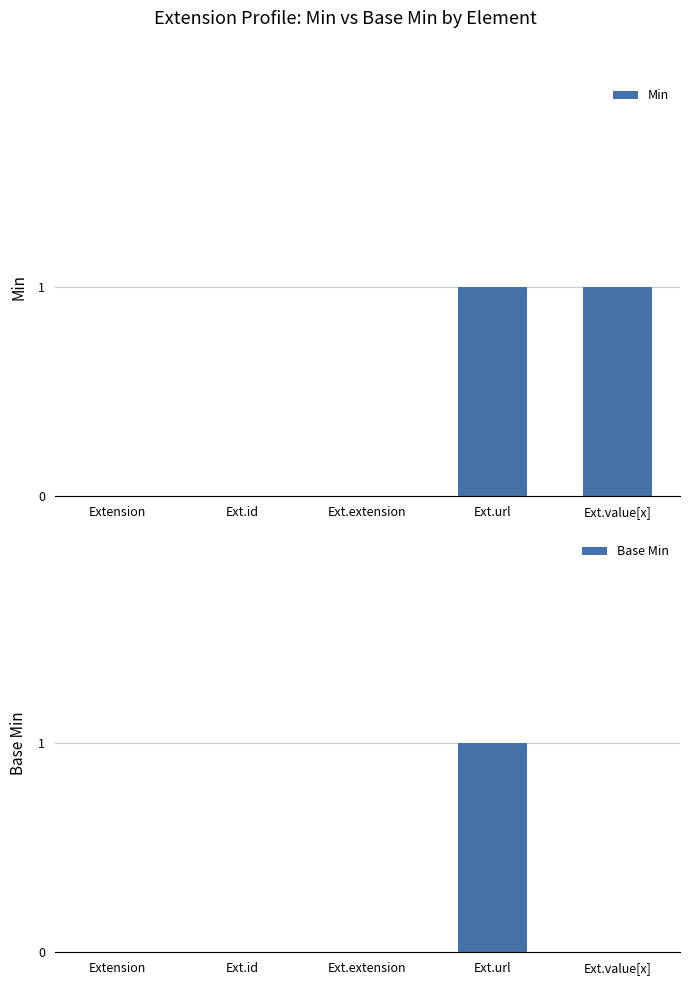

Reading left to right, extract all data points from this chart.

Min: 0	0	0	1	1
Base Min: 0	0	0	1	0